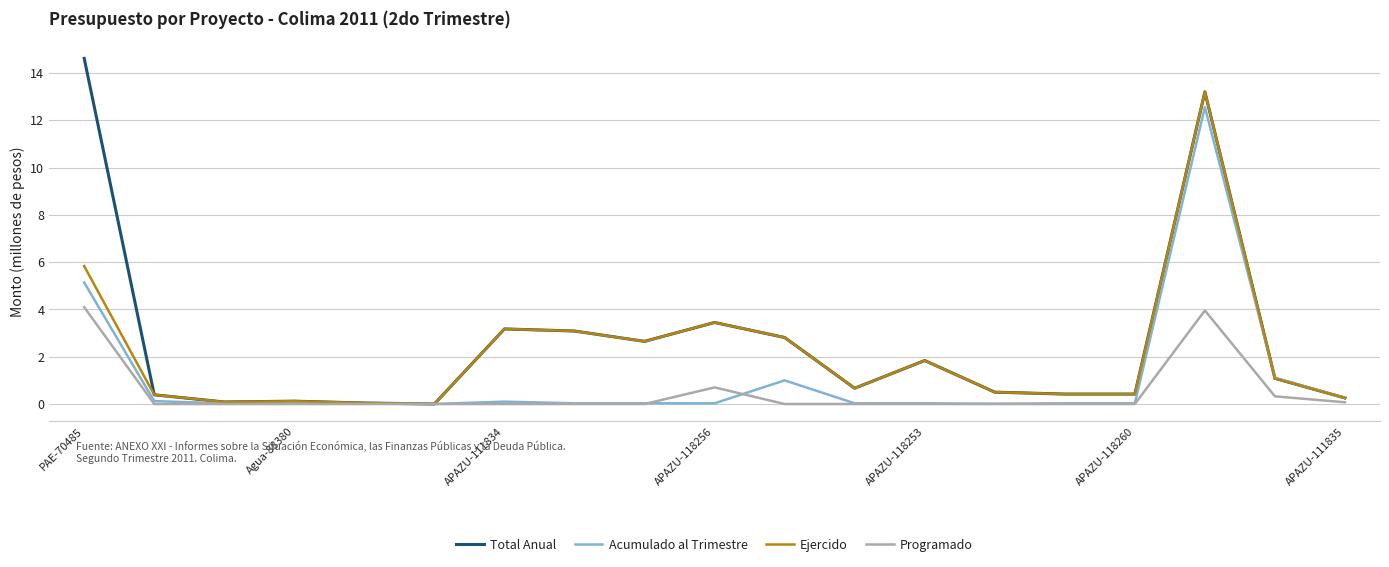

List the series in order of their peak value, highest first.

Total Anual, Ejercido, Acumulado al Trimestre, Programado